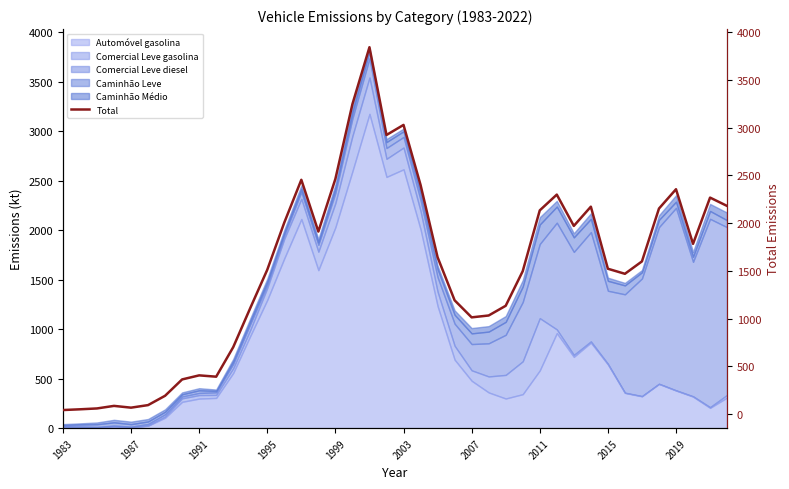

What is the sum of all values?

60728.6